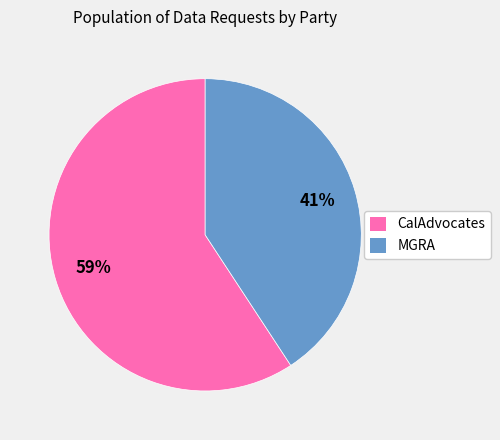

Does MGRA account for over 50% of the chart?

No